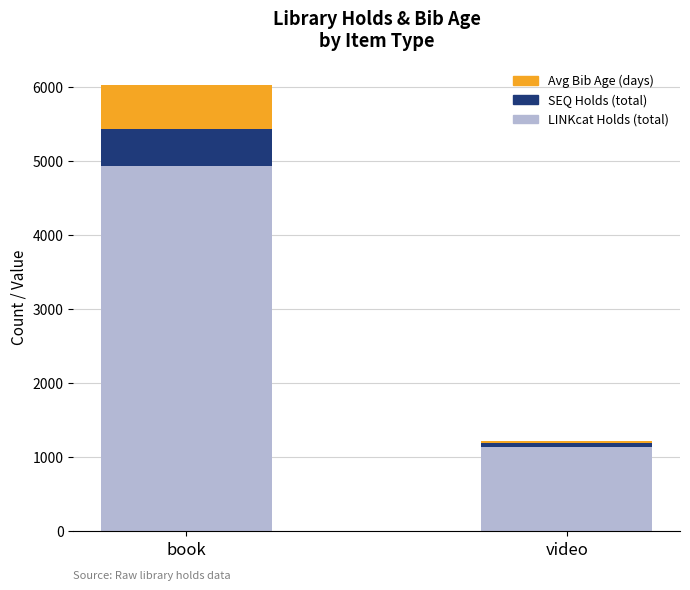

Where is LINKcat Holds (total) nearest to the value 3034?

video